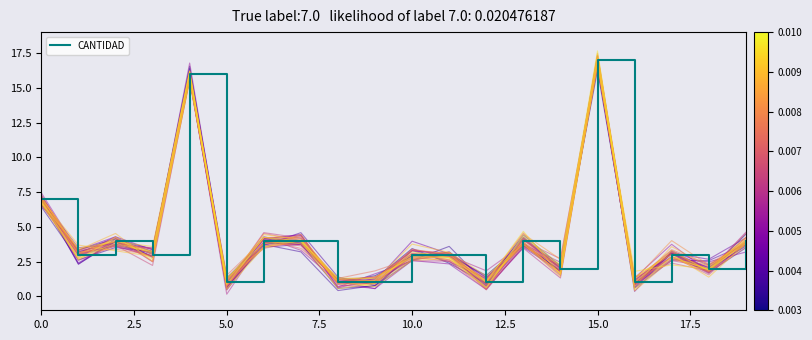

Does the chart have visible grid lines?

No